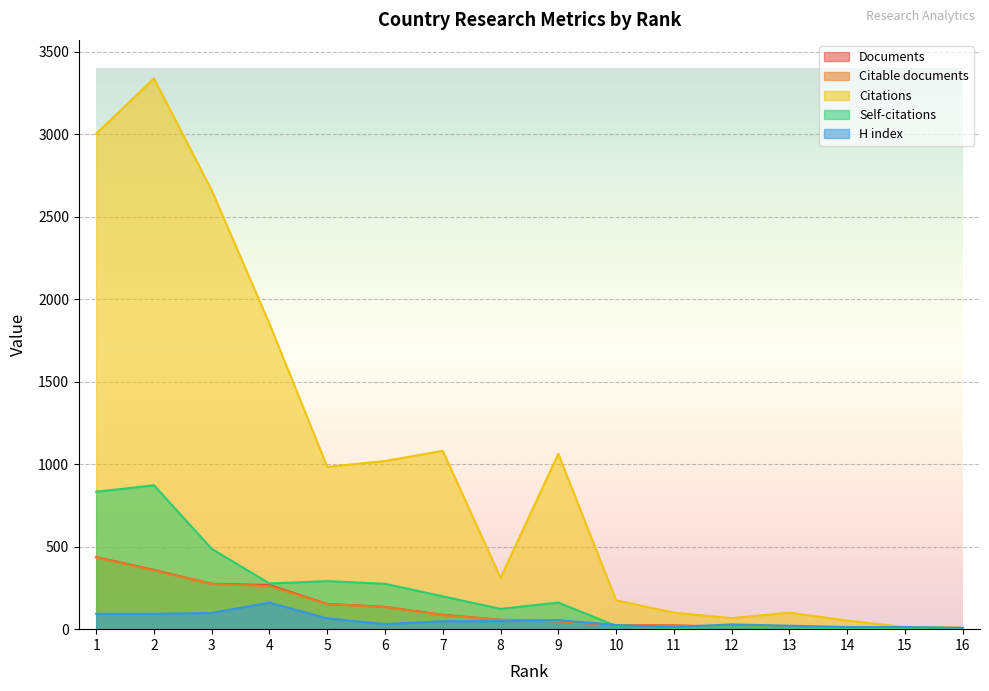

Reading left to right, extract all data points from this chart.

Documents: 437	359	275	268	153	135	87	57	48	25	23	15	14	11	6	3
Citable documents: 434	356	274	261	152	134	85	56	47	24	21	15	12	11	6	3
Citations: 3003	3338	2660	1851	984	1019	1081	311	1063	175	100	67	100	52	13	9
Self-citations: 833	872	487	277	291	275	199	123	161	20	8	12	9	6	4	0
H index: 93	93	98	161	65	31	48	49	55	25	13	29	21	13	13	8